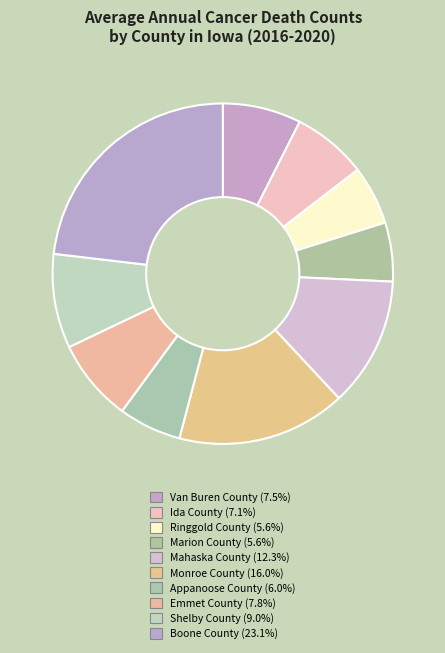

To the nearest percent, what portion does Boone County represent?

23%